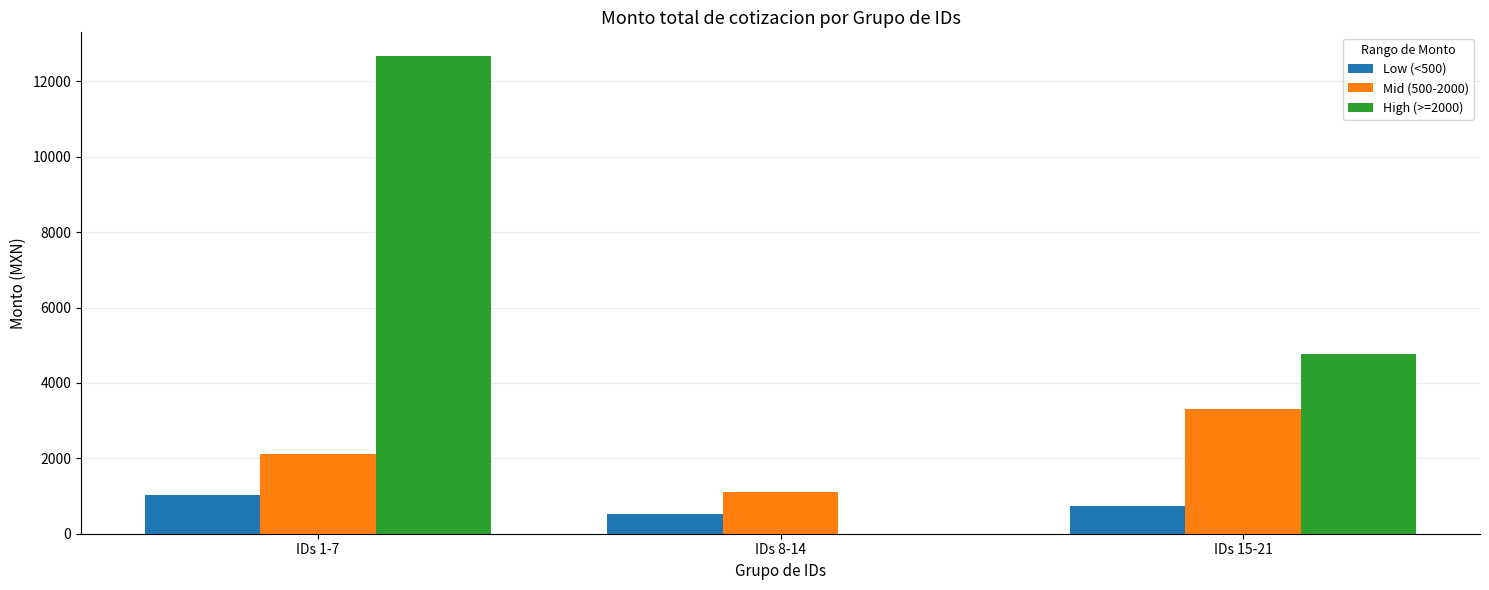

What is the sum of all High (>=2000) values?

17430.3